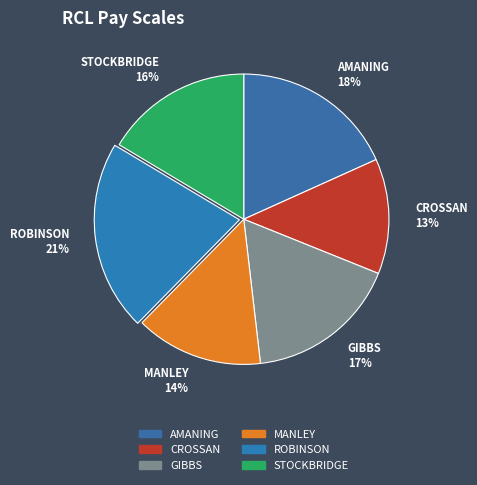

Does any single category account for the majority?

No